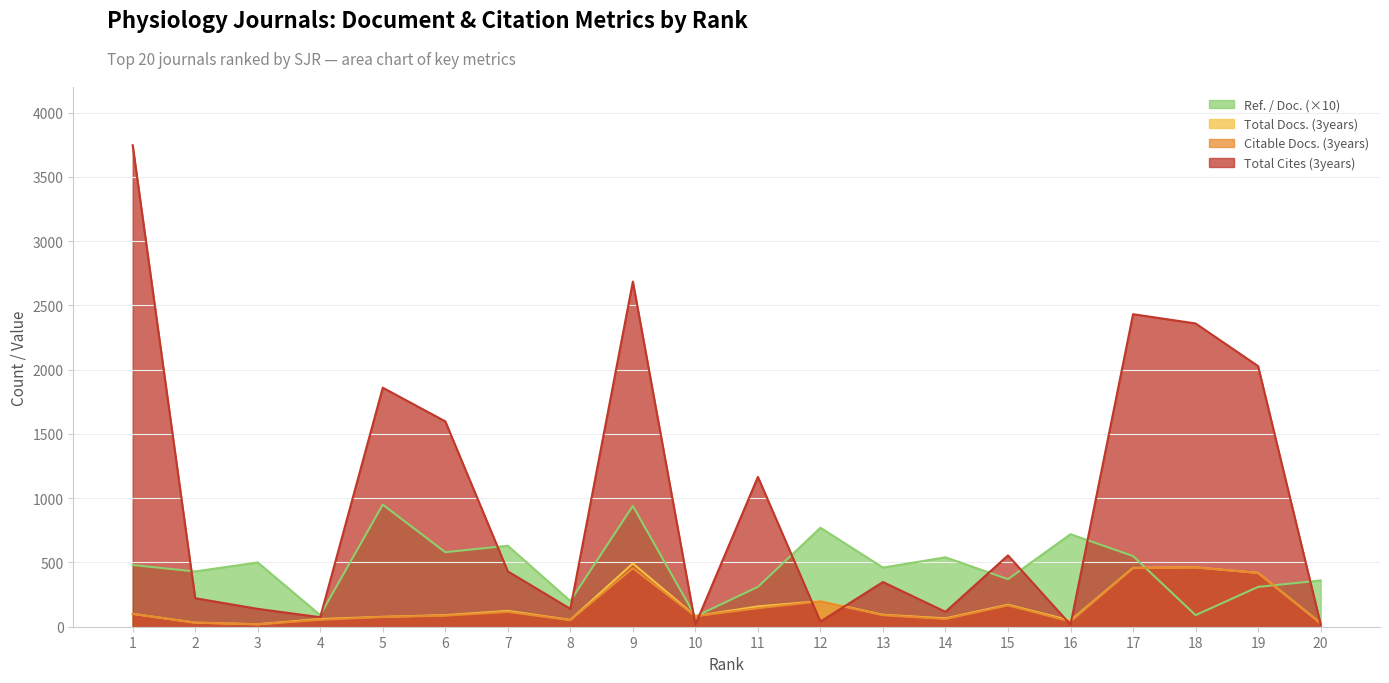

At which category does Total Docs. (3years) reach its first local valley?

3